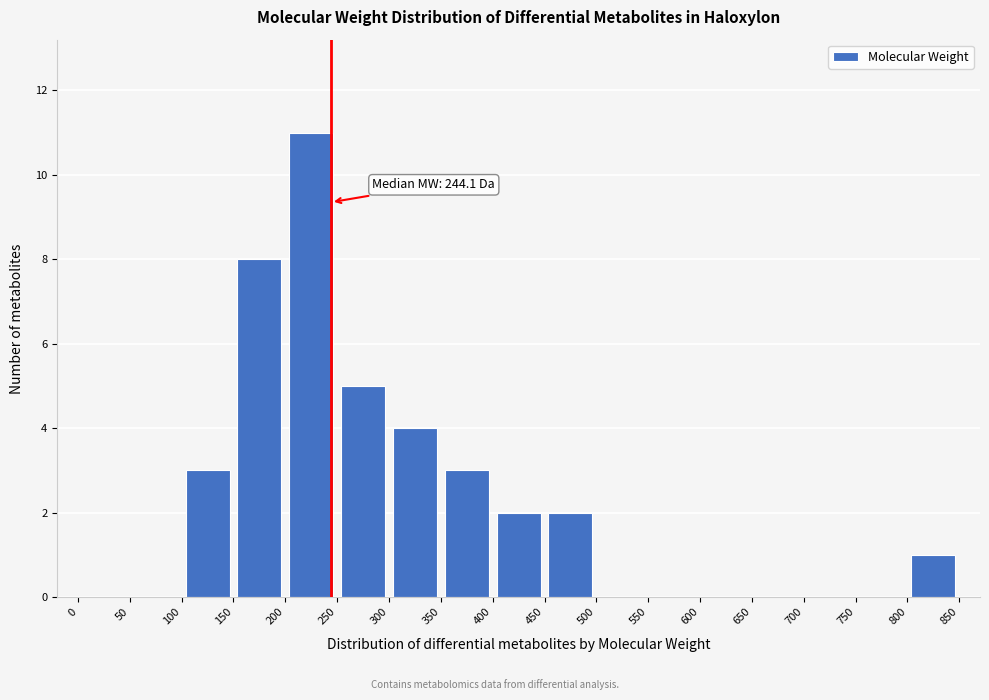

Over which range of the x-axis is the bar tallest?

200 to 250